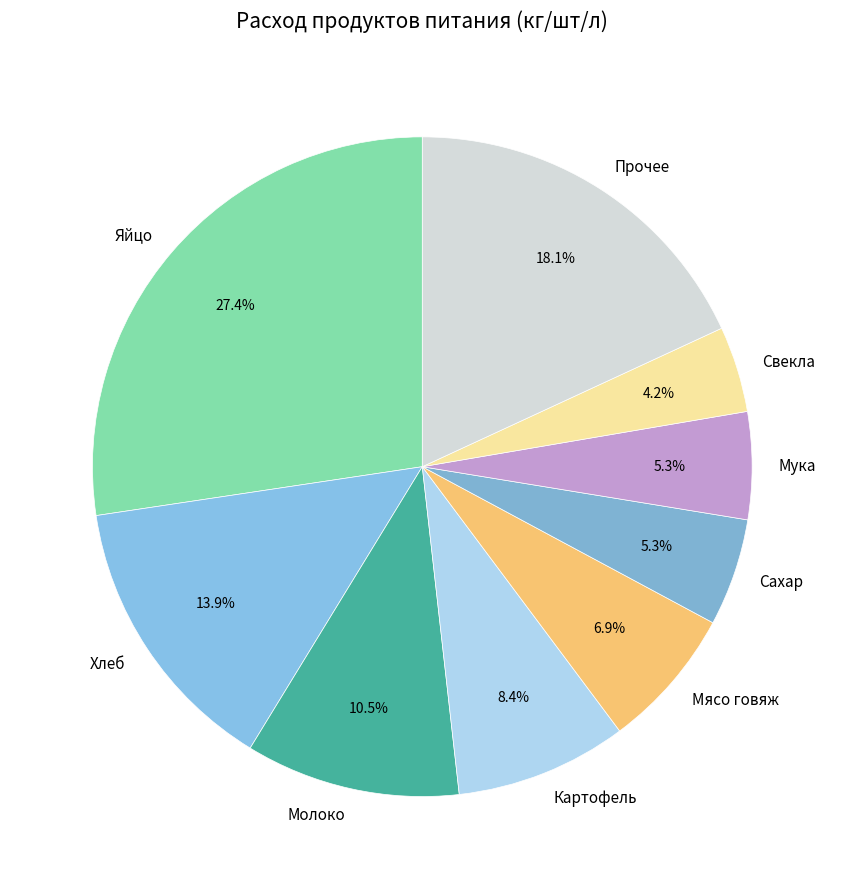

What is the ratio of the value at Картофель to the value at Молоко?

0.8